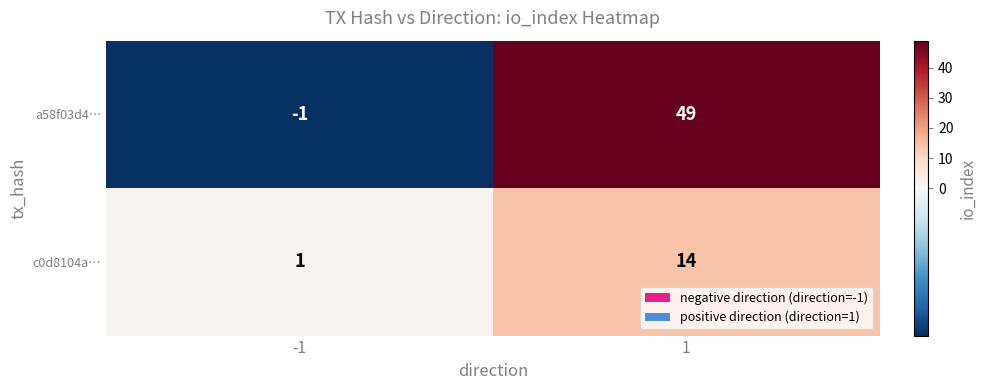

Is the value of a58f03d4… at 1 greater than the value of c0d8104a… at -1?

Yes